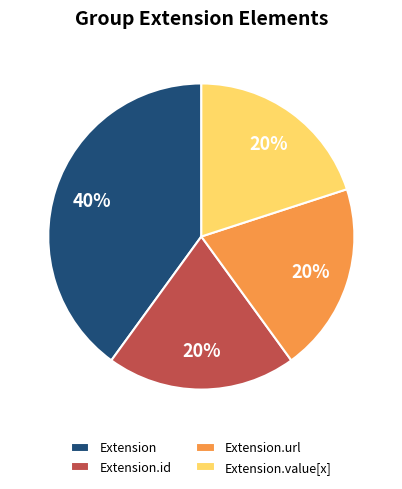

How many slices are in this pie chart?

4